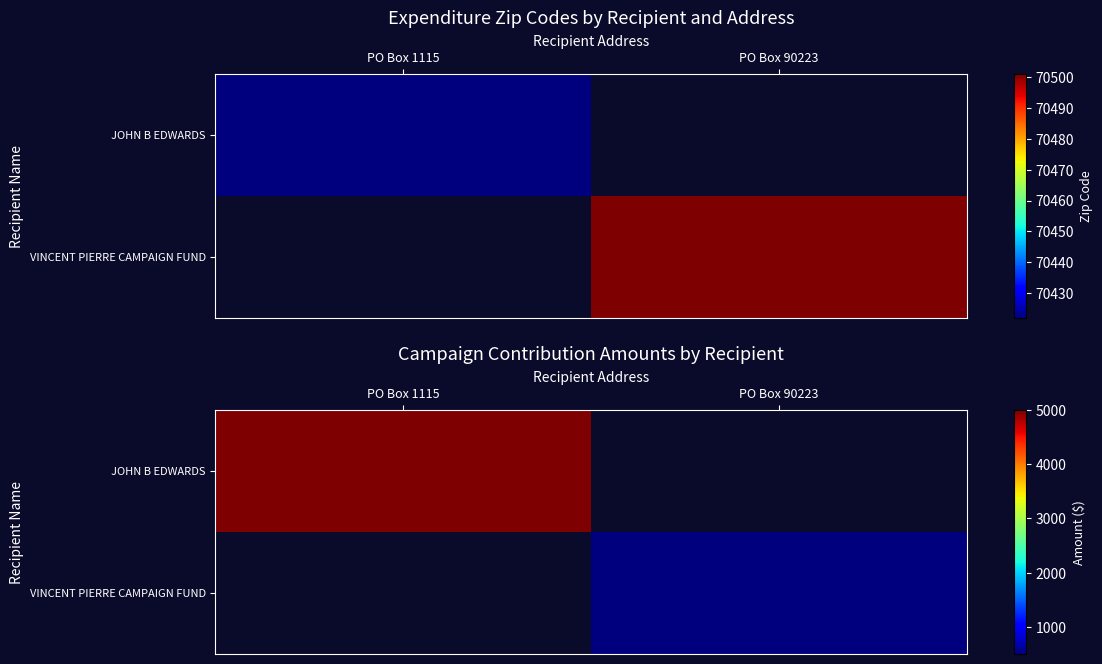

Which category has the lowest value across all series?

PO Box 90223